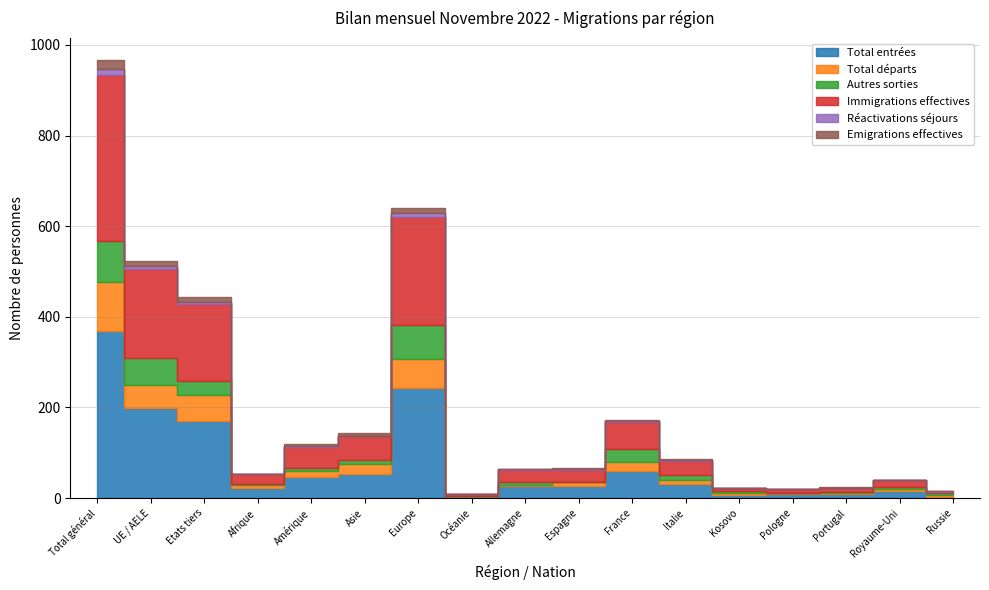

At which label does Total entrées reach its peak?

Total général